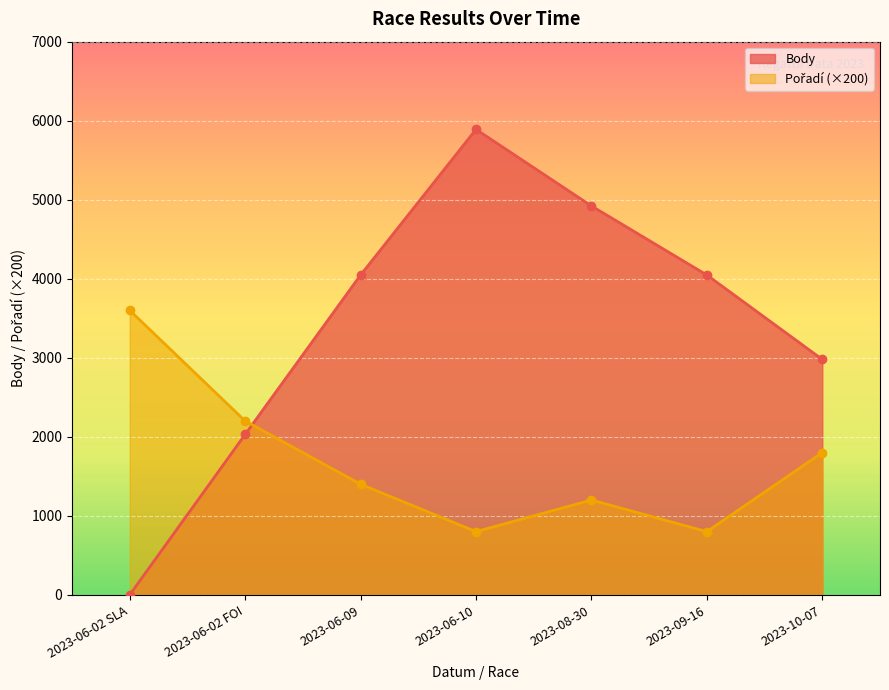

How many series are shown in this chart?

2